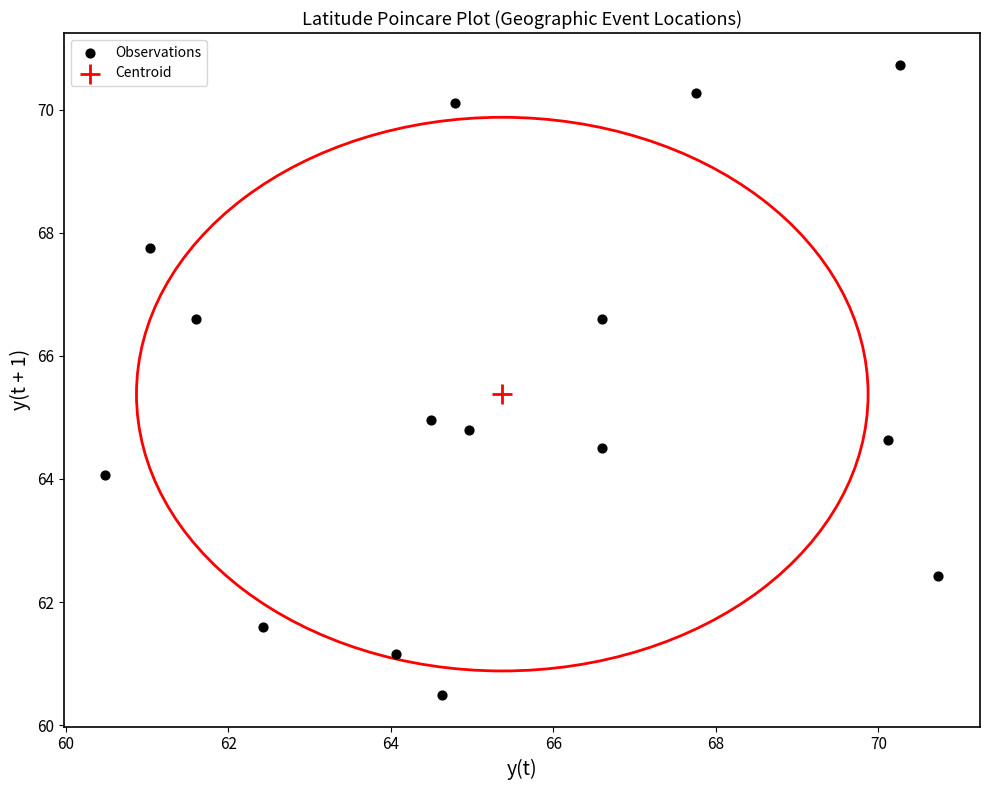

What are all the series names shown in the legend?

Observations, Centroid